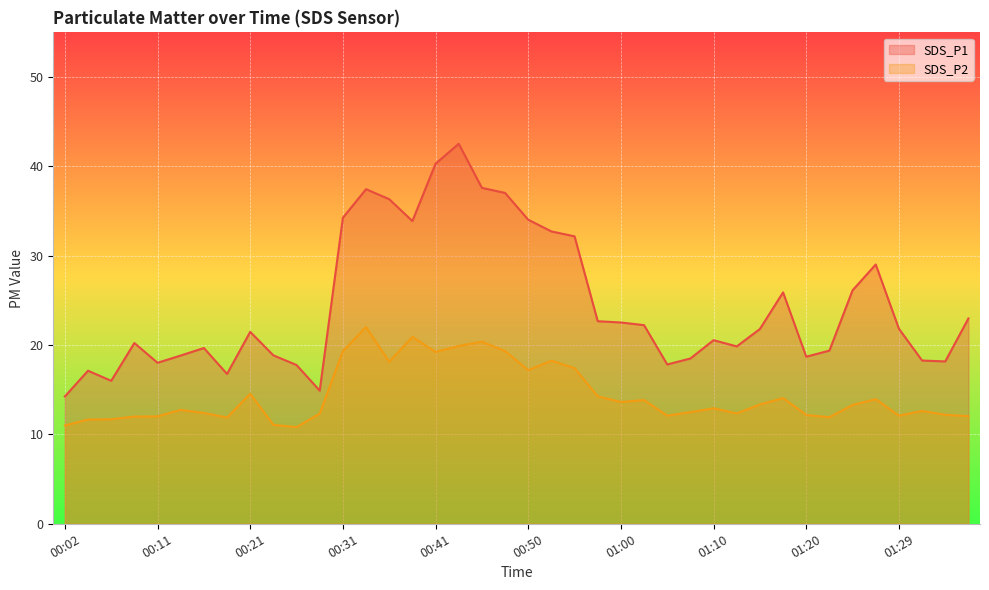

At 00:11, list the series in order from smallest to largest.

SDS_P2, SDS_P1